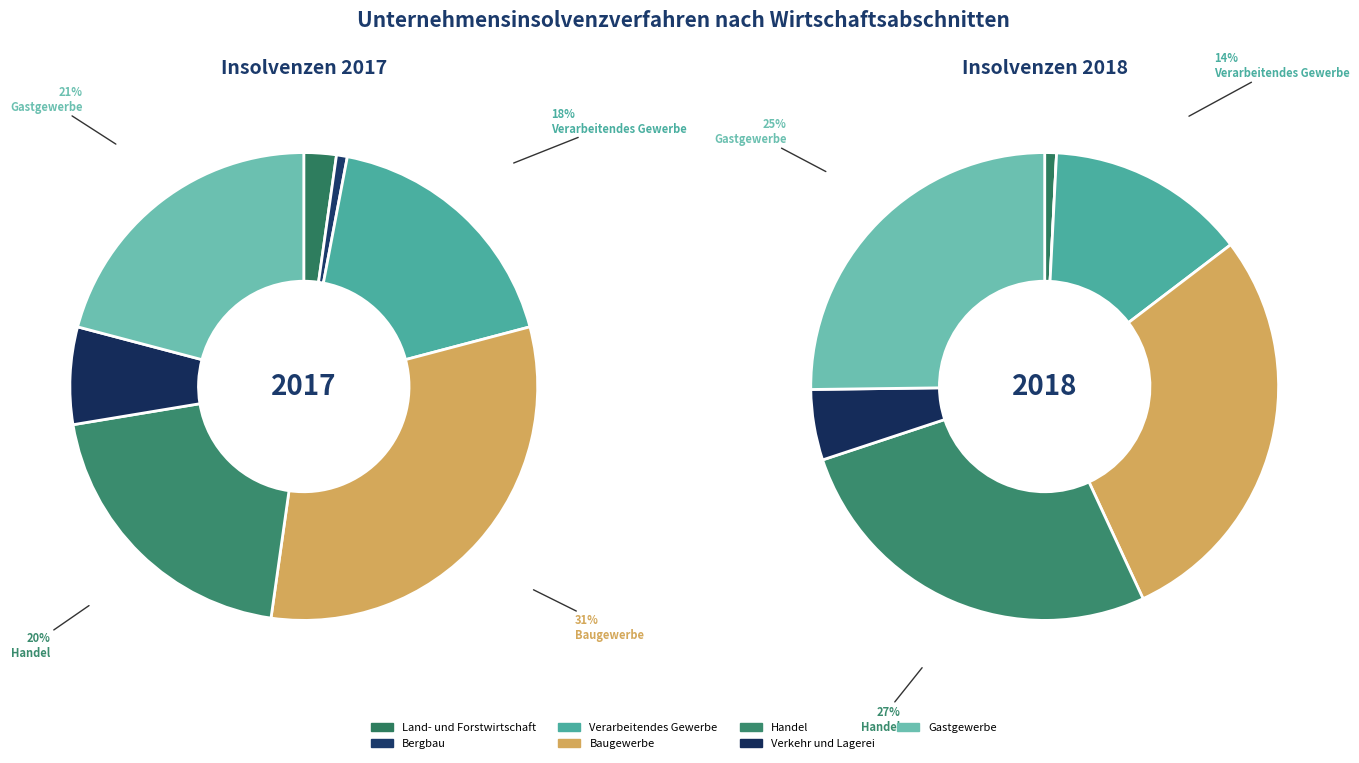

How many segments does this pie chart have?

7